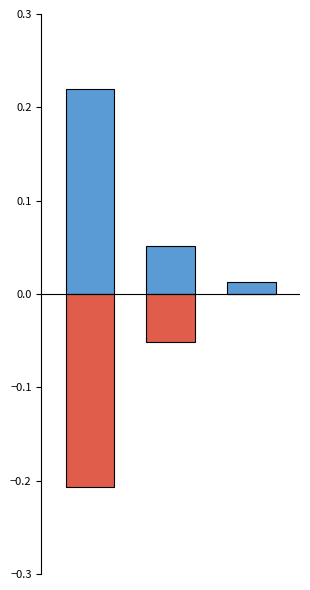

What is the value of the Adopted bar at the 1st from the left?

0.2